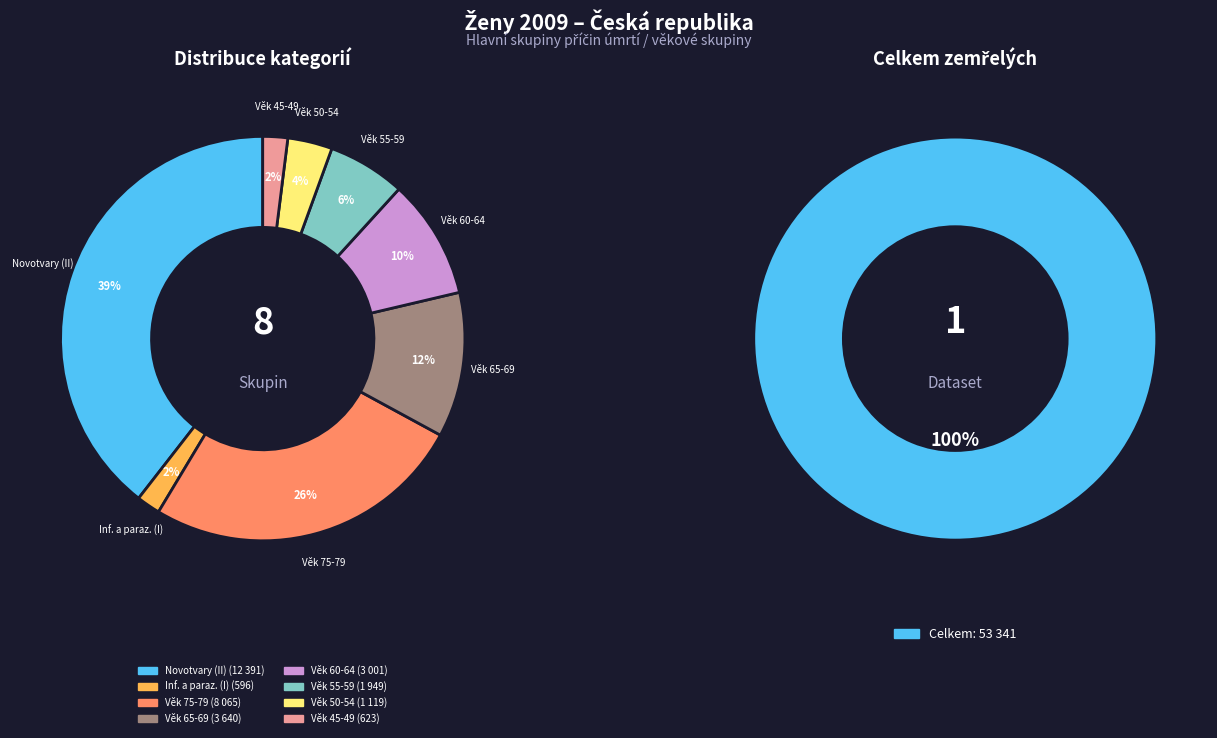

Is Infekční a parazitární the majority of the pie?

No